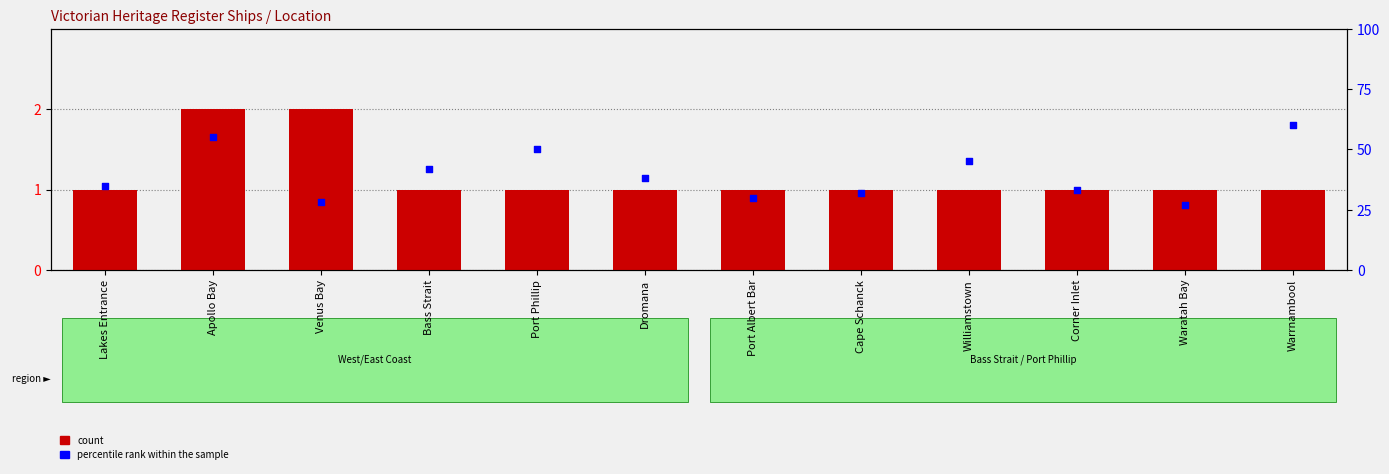

At how many categories does at least one series exceed 41?

5